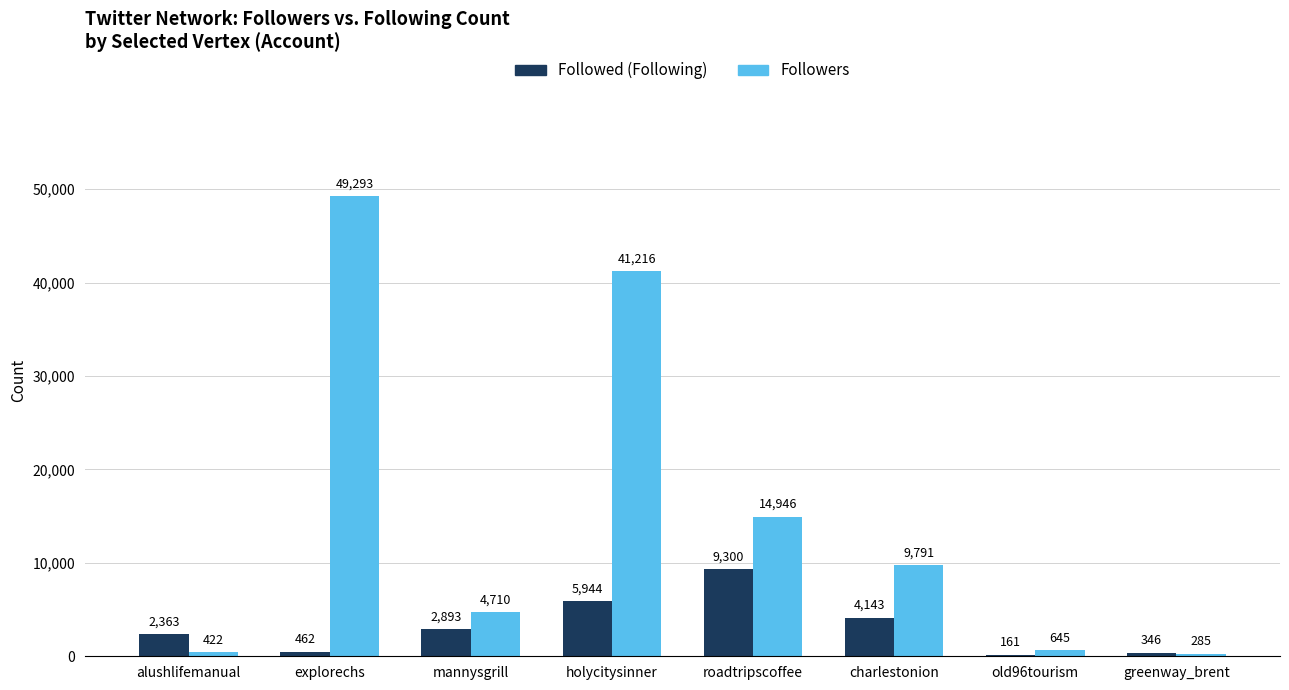

Which category has the highest value in the Followed (Following) series?

roadtripscoffee